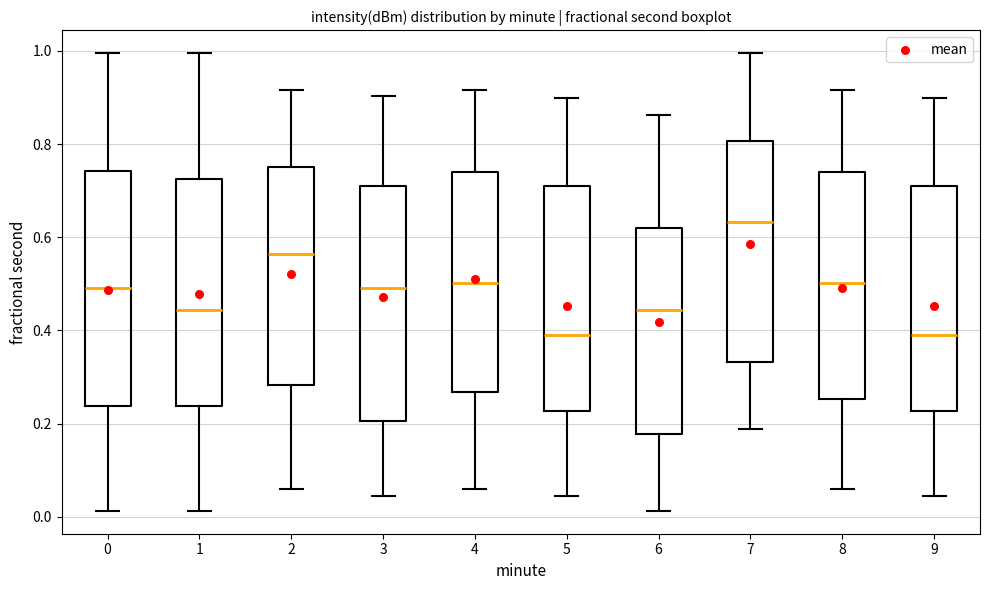

Where is the lower edge of the box at x = 8 on the y-axis? The values are not printed on the chart, so give them approximately, as read against the axis.

0.26